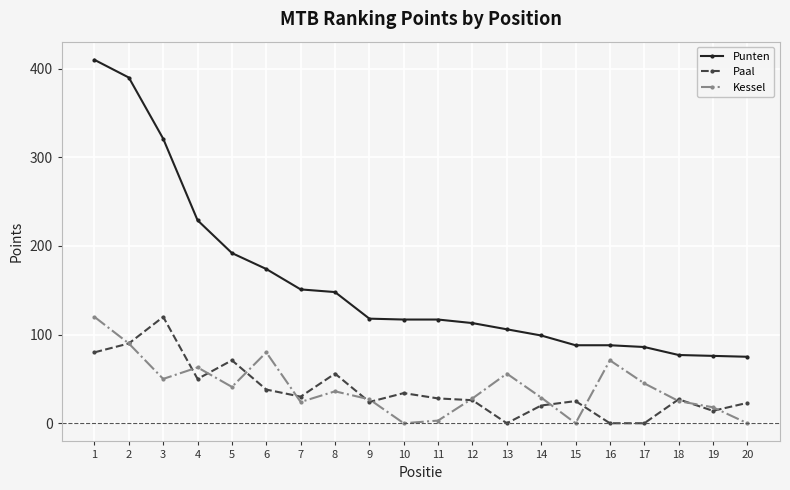

What is the spread (max minus min) of values at 9?

94